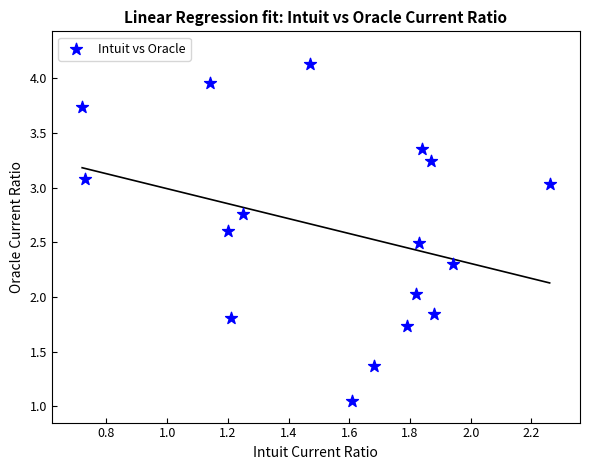

What is the range of Y values (max minus min)?

3.1